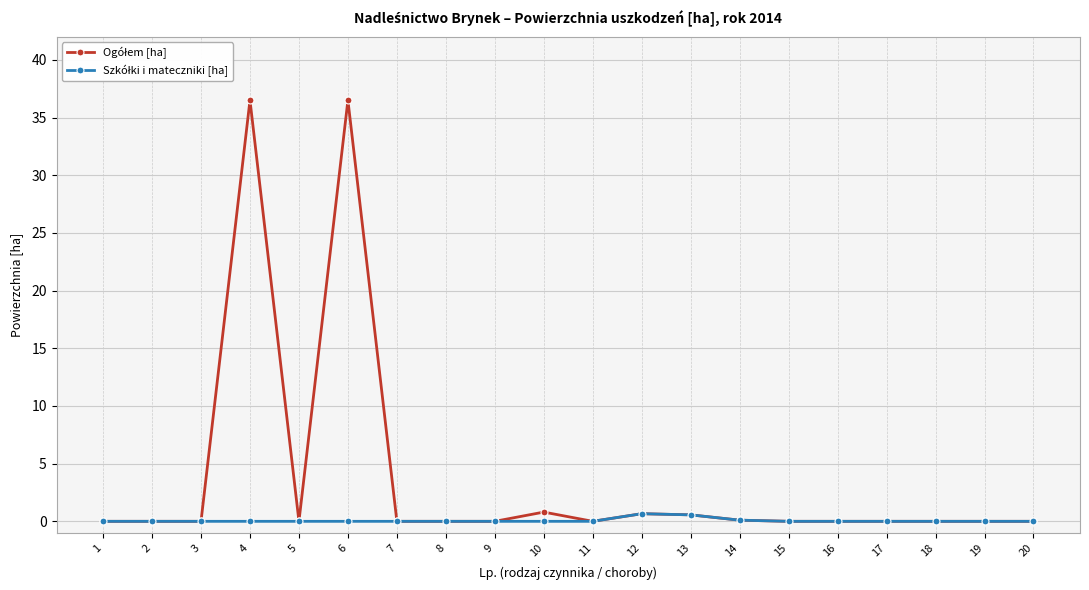

What is the spread (max minus min) of values at 6?

36.5